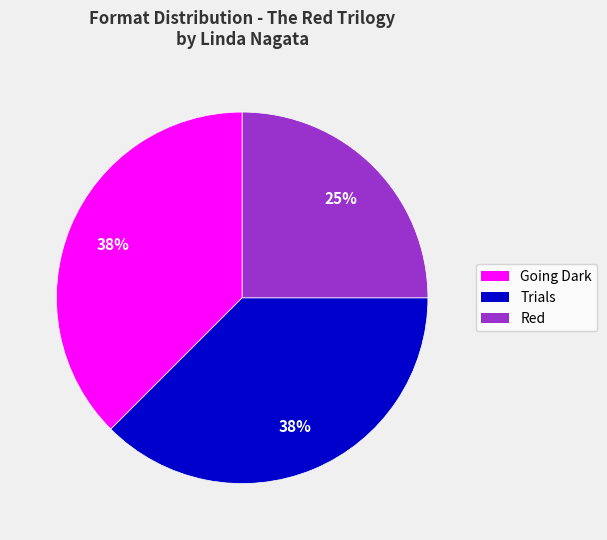

What percentage is the Red slice, to the nearest percent?

25%